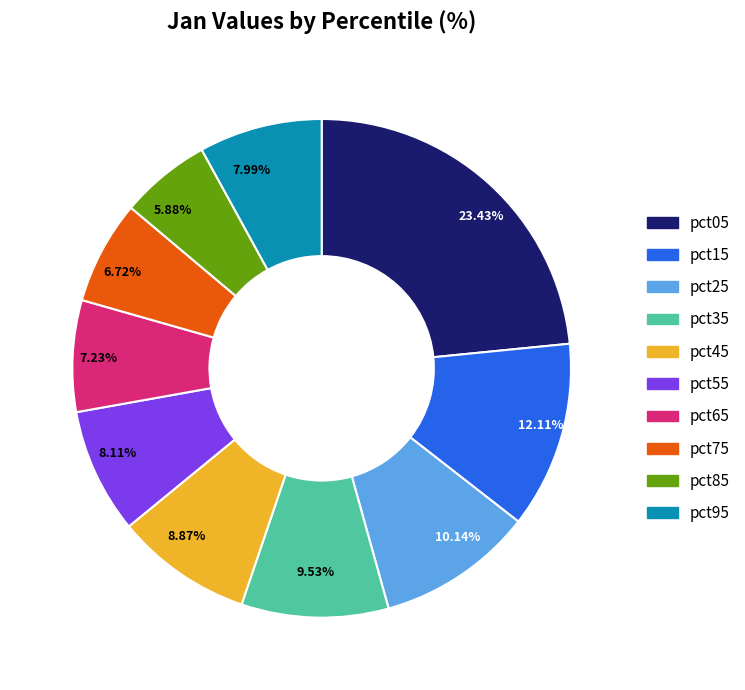

To the nearest percent, what is the average slice percentage?

10%